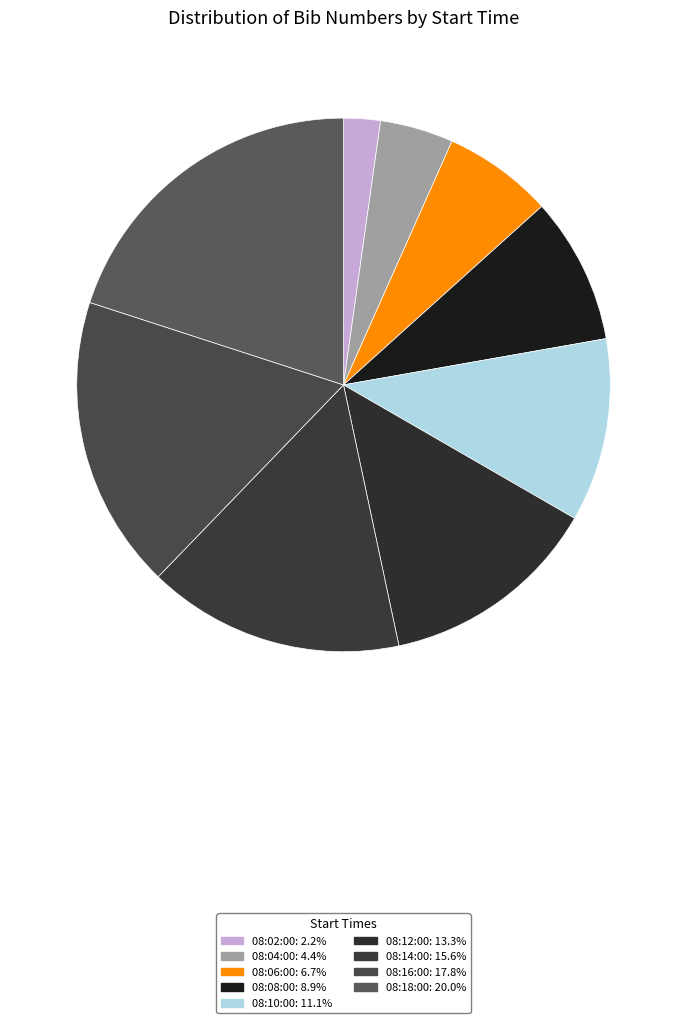

Rank the categories by value from lowest to highest.

08:02:00, 08:04:00, 08:06:00, 08:08:00, 08:10:00, 08:12:00, 08:14:00, 08:16:00, 08:18:00